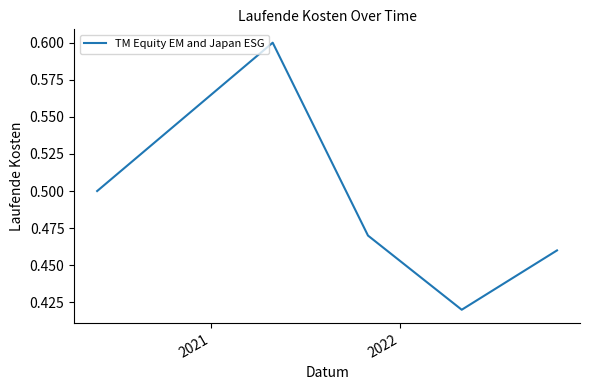

What is the sum of all values?

2.5